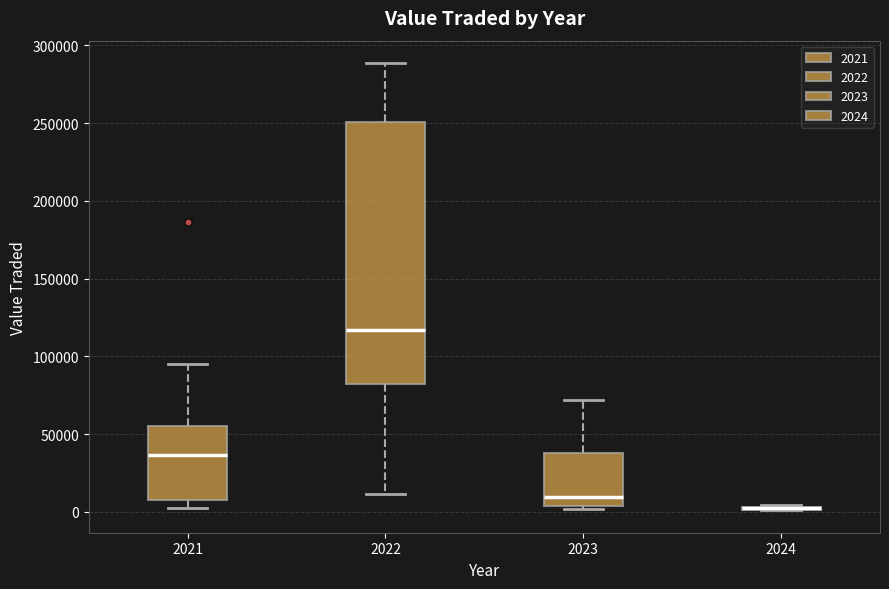

Reading left to right, read every box against the y-axis: the position of its median line, the range the box covers, and the ends of its whiskers. The values are not printed on the chart, so give them approximately, as read against the axis.

2021: median 35000, box 10000 to 55000, whiskers 0 to 95000
2022: median 115000, box 85000 to 250000, whiskers 10000 to 290000
2023: median 10000, box 5000 to 40000, whiskers 0 to 70000
2024: box collapsed to a line at 0, whiskers 0 to 5000